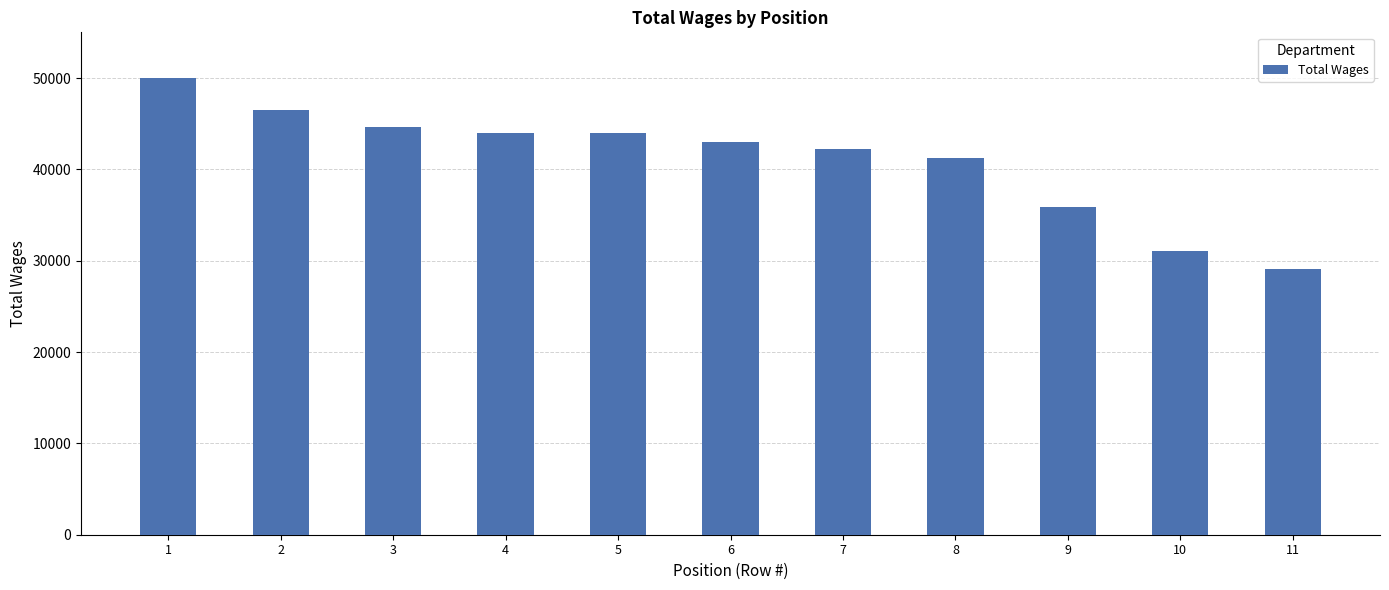

Read the value at 8.

41189